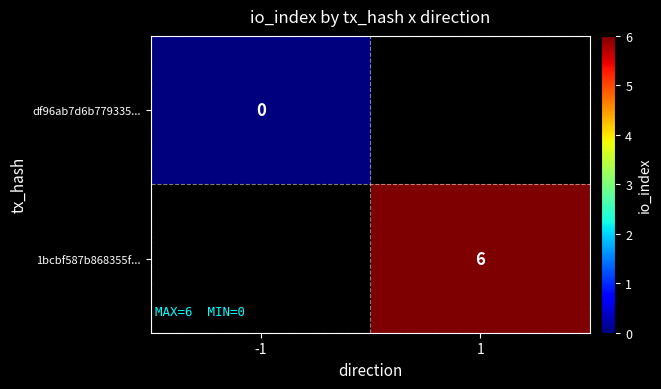

List the series in order of their peak value, lowest first.

df96ab7d6b779335..., 1bcbf587b868355f...